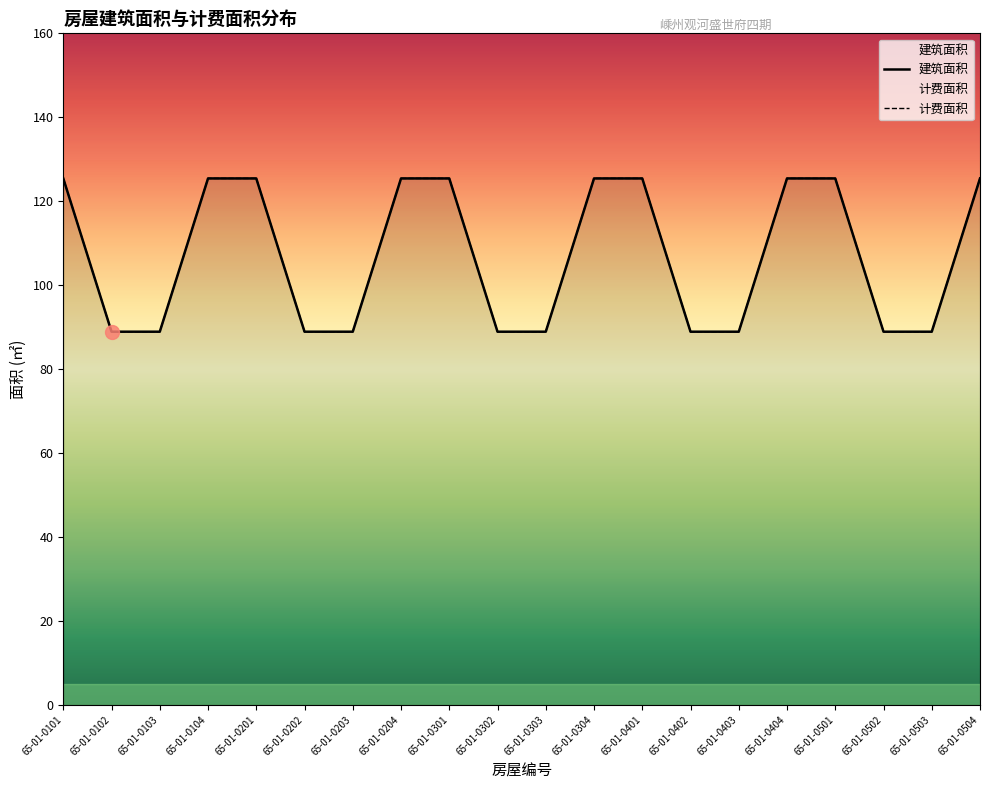

What is the difference between the second highest and second lowest values in the 计费面积 series?

36.5